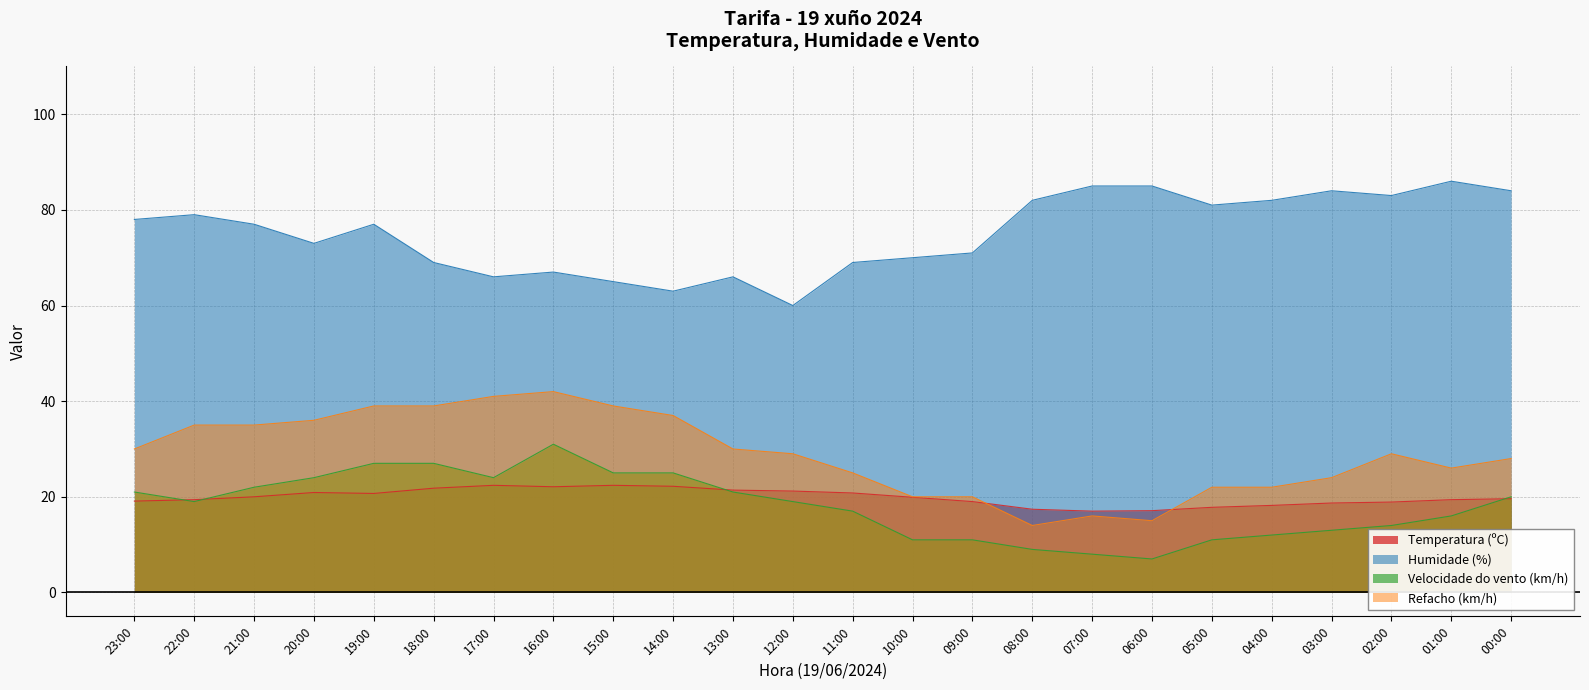

Reading right to left, what are all the values shown in this chart?

Temperatura (ºC): 00:00=19.6	01:00=19.4	02:00=18.9	03:00=18.7	04:00=18.2	05:00=17.8	06:00=17.1	07:00=17.0	08:00=17.4	09:00=19.0	10:00=19.9	11:00=20.8	12:00=21.2	13:00=21.4	14:00=22.2	15:00=22.4	16:00=22.1	17:00=22.4	18:00=21.8	19:00=20.7	20:00=20.9	21:00=20.0	22:00=19.4	23:00=19.1
Humidade (%): 00:00=84.0	01:00=86.0	02:00=83.0	03:00=84.0	04:00=82.0	05:00=81.0	06:00=85.0	07:00=85.0	08:00=82.0	09:00=71.0	10:00=70.0	11:00=69.0	12:00=60.0	13:00=66.0	14:00=63.0	15:00=65.0	16:00=67.0	17:00=66.0	18:00=69.0	19:00=77.0	20:00=73.0	21:00=77.0	22:00=79.0	23:00=78.0
Velocidade do vento (km/h): 00:00=20.0	01:00=16.0	02:00=14.0	03:00=13.0	04:00=12.0	05:00=11.0	06:00=7.0	07:00=8.0	08:00=9.0	09:00=11.0	10:00=11.0	11:00=17.0	12:00=19.0	13:00=21.0	14:00=25.0	15:00=25.0	16:00=31.0	17:00=24.0	18:00=27.0	19:00=27.0	20:00=24.0	21:00=22.0	22:00=19.0	23:00=21.0
Refacho (km/h): 00:00=28.0	01:00=26.0	02:00=29.0	03:00=24.0	04:00=22.0	05:00=22.0	06:00=15.0	07:00=16.0	08:00=14.0	09:00=20.0	10:00=20.0	11:00=25.0	12:00=29.0	13:00=30.0	14:00=37.0	15:00=39.0	16:00=42.0	17:00=41.0	18:00=39.0	19:00=39.0	20:00=36.0	21:00=35.0	22:00=35.0	23:00=30.0